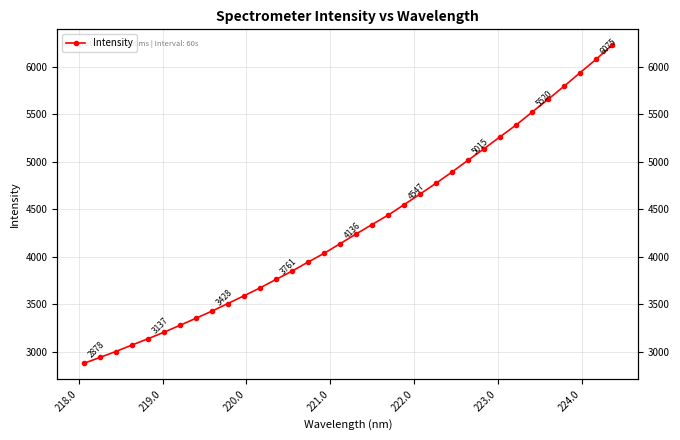

What is the difference between the second highest and minimum values?

3196.5